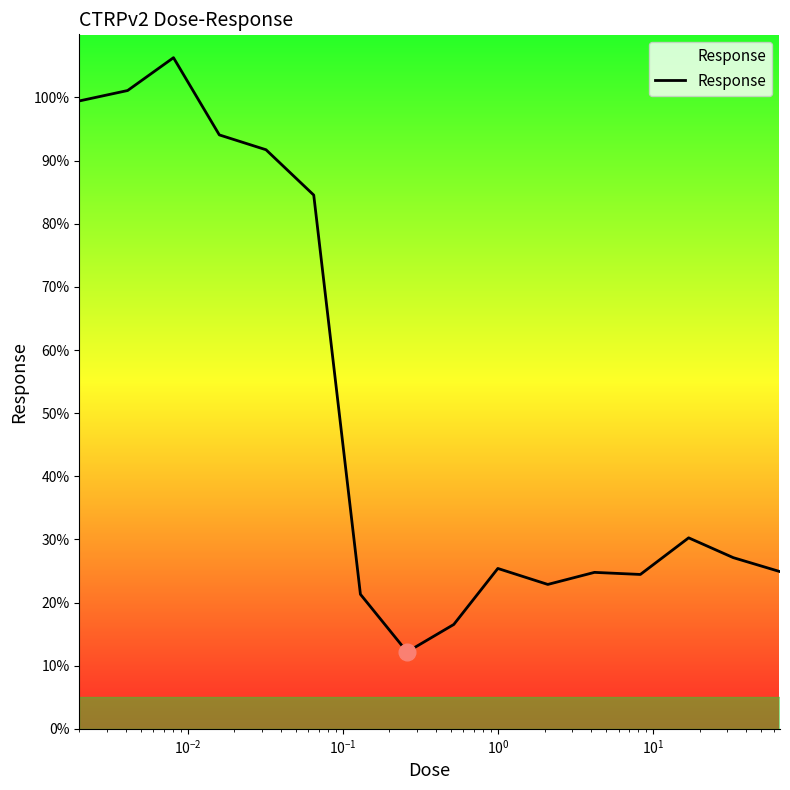

What is the difference between the maximum and minimum values?

94.1